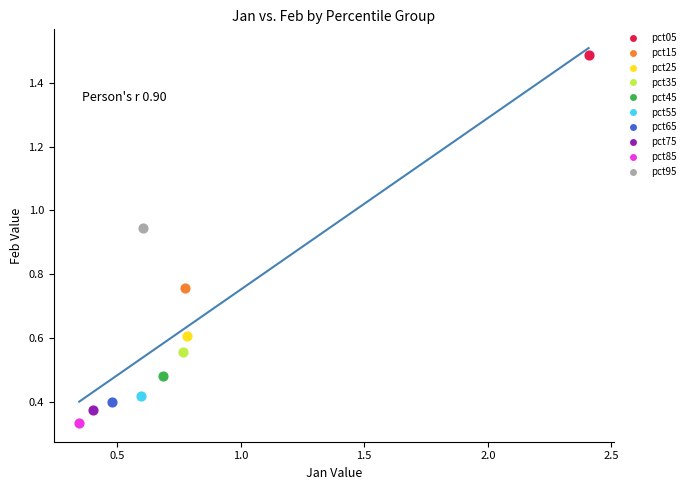

What are all the series names shown in the legend?

pct05, pct15, pct25, pct35, pct45, pct55, pct65, pct75, pct85, pct95